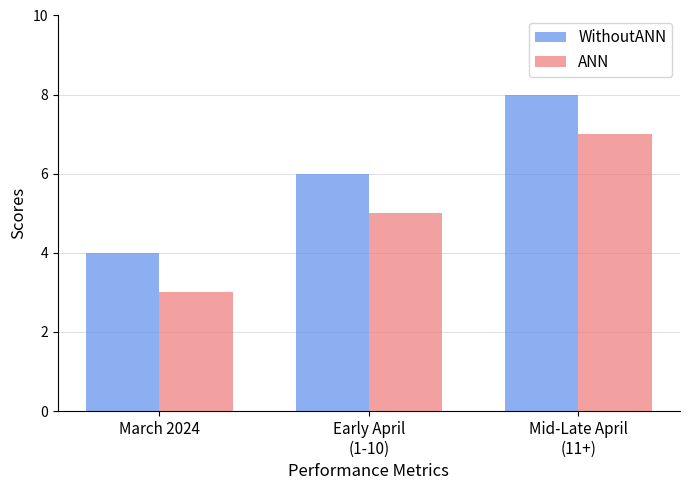

What position from the left is Early April
(1-10)?

2